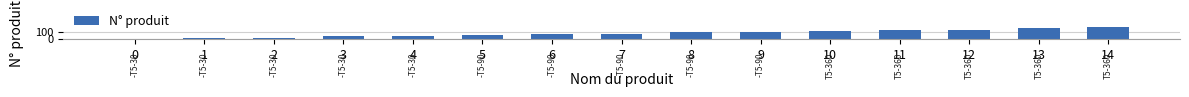

What is the change in value from 0 to 9?

+110